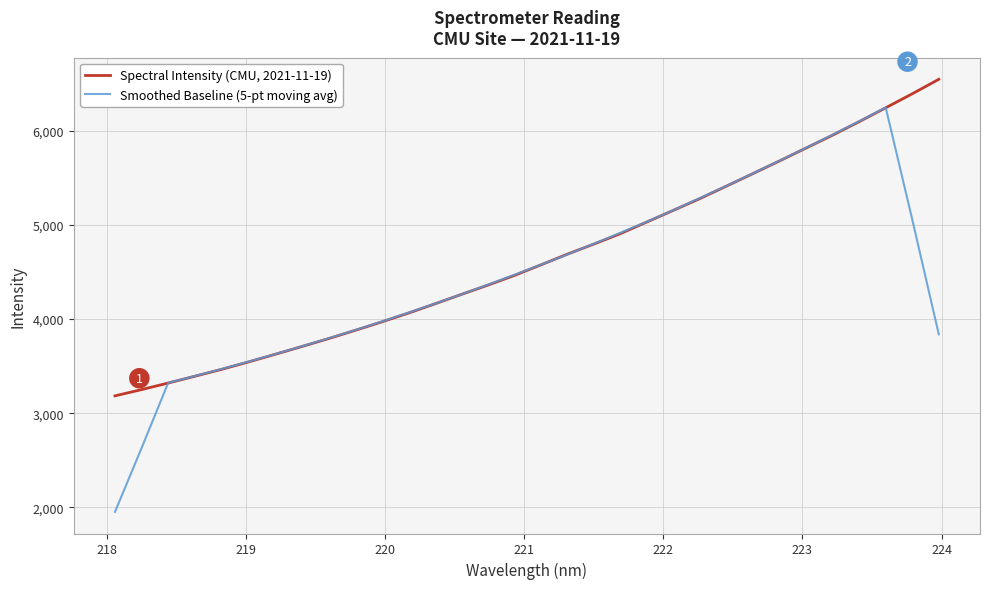

How many lines are shown in the chart?

2